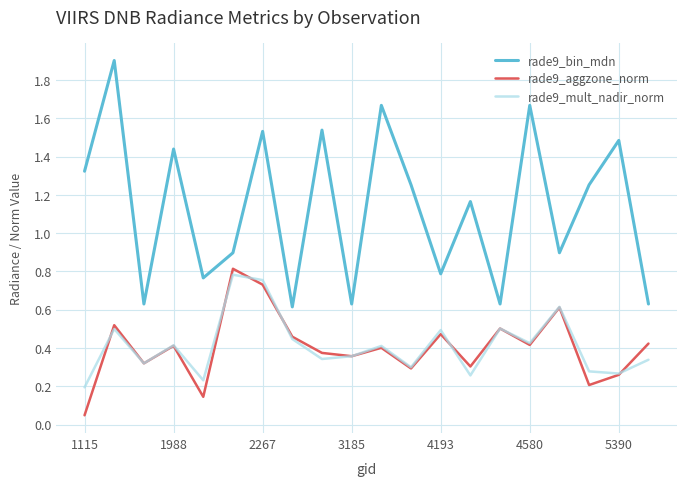

True or false: rade9_bin_mdn and rade9_mult_nadir_norm intersect in this chart.

False